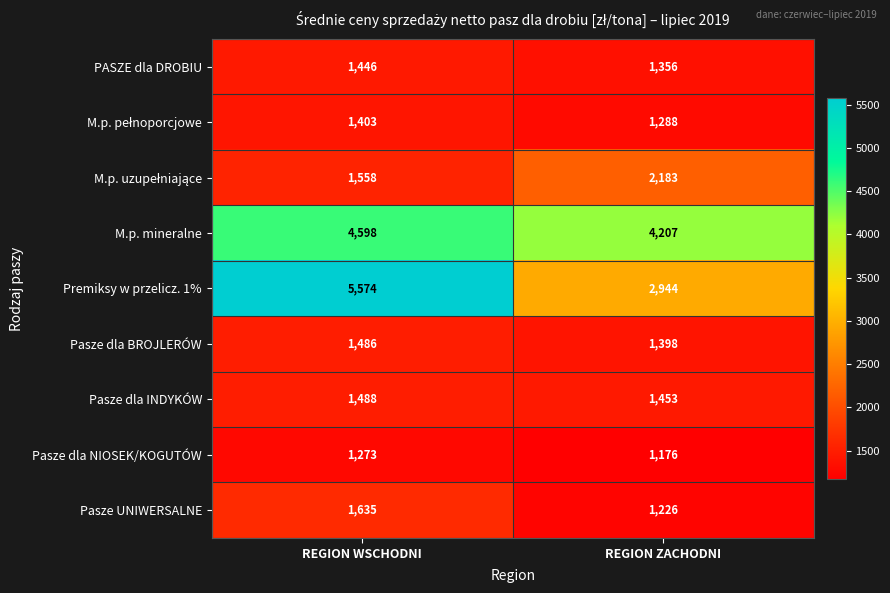

How many series are shown in this chart?

9